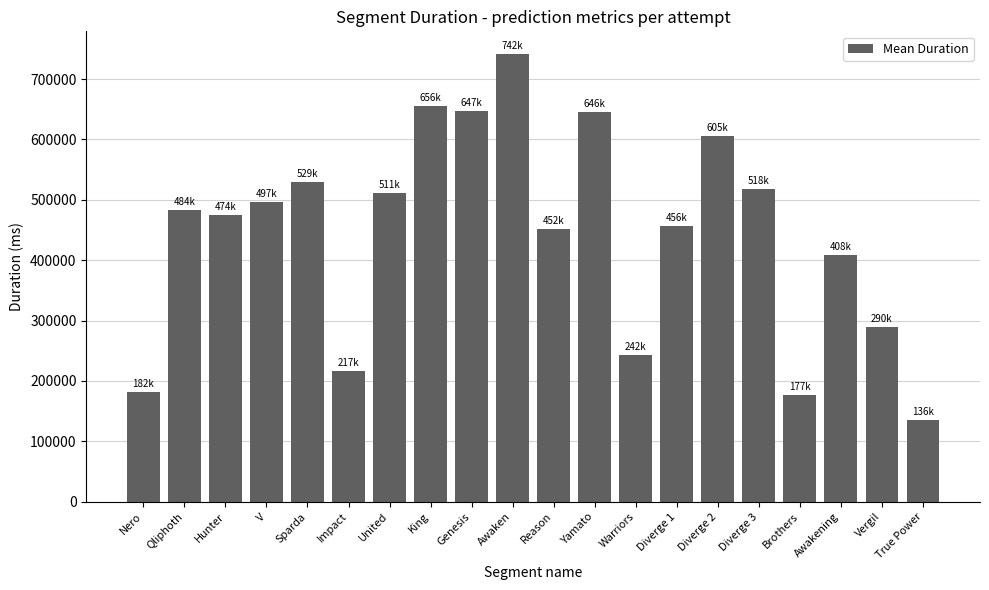

What is the sum of the values at Awakening and V?

905028.8